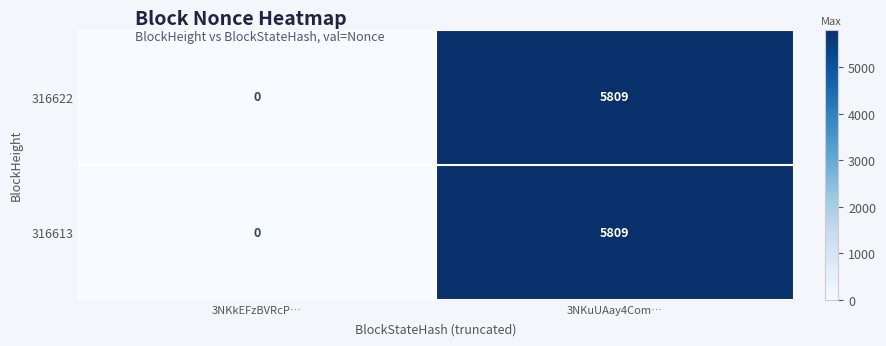

Reading left to right, list all the values displayed in this chart.

316622: 0	5809
316613: 0	5809